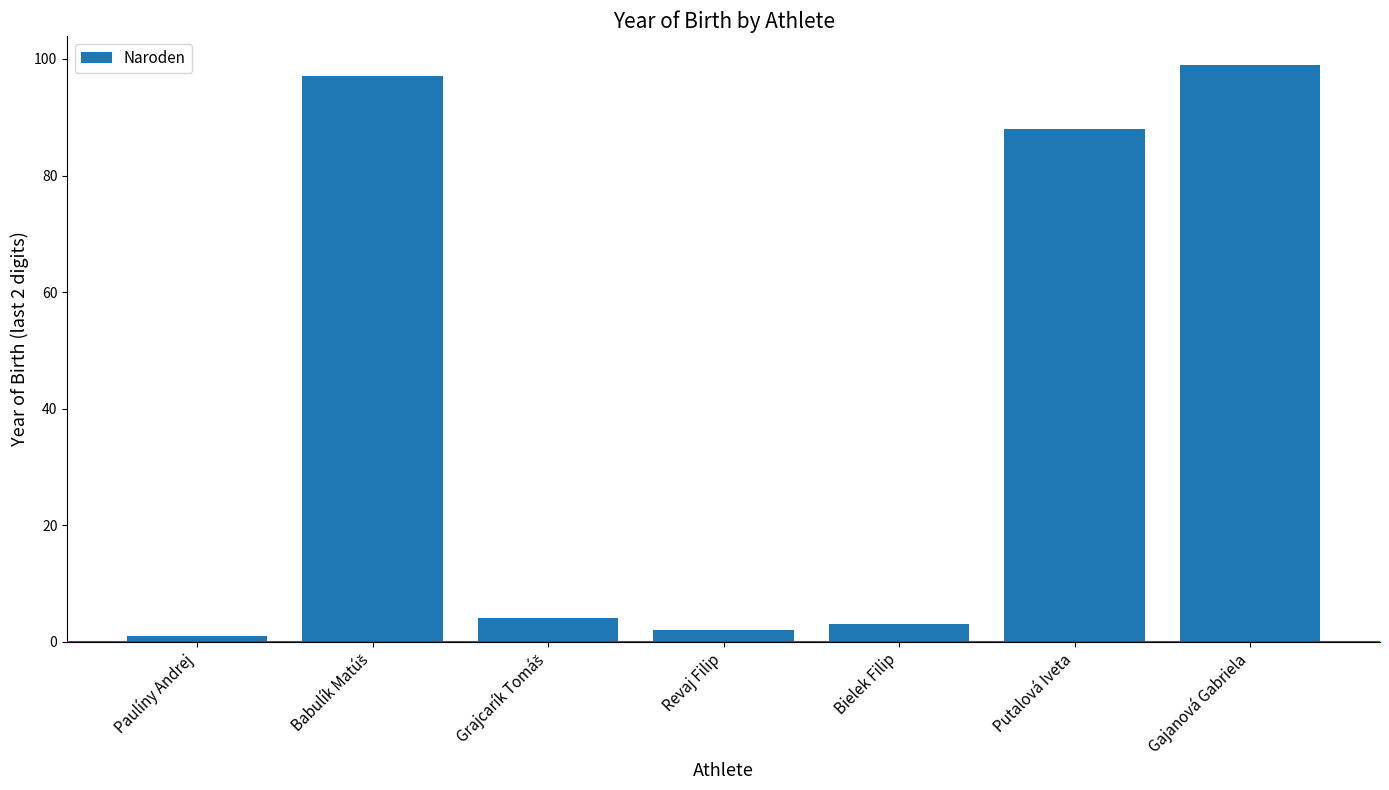

How many distinct data groups are displayed?

1